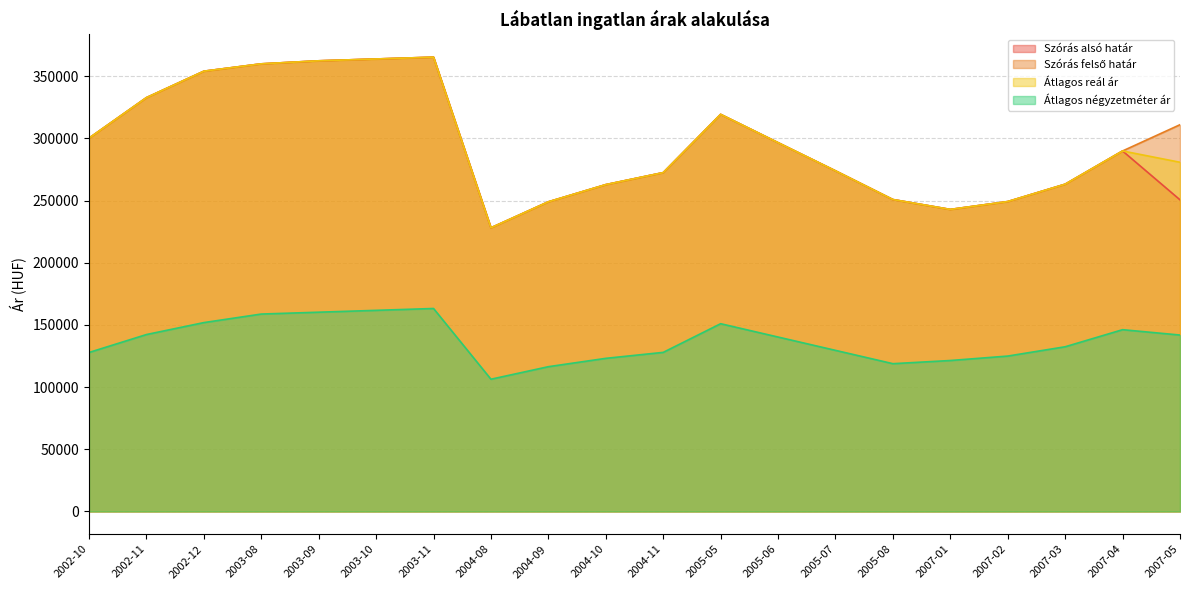

What position from the right is 2007-03?

3